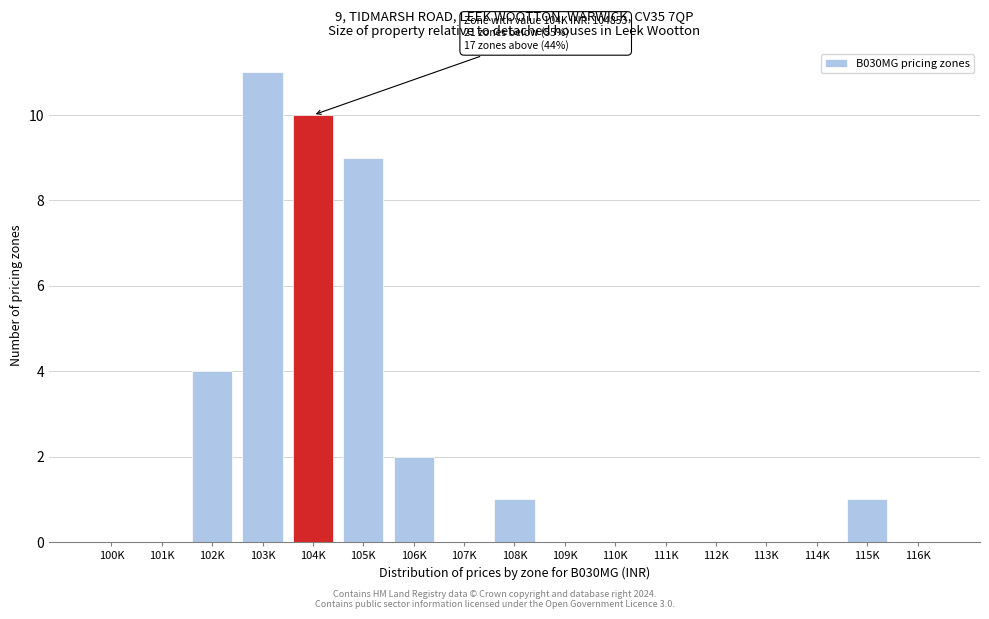

Reading left to right, list all the values displayed in this chart.

100K=0	101K=0	102K=4	103K=11	104K=10	105K=9	106K=2	107K=0	108K=1	109K=0	110K=0	111K=0	112K=0	113K=0	114K=0	115K=1	116K=0